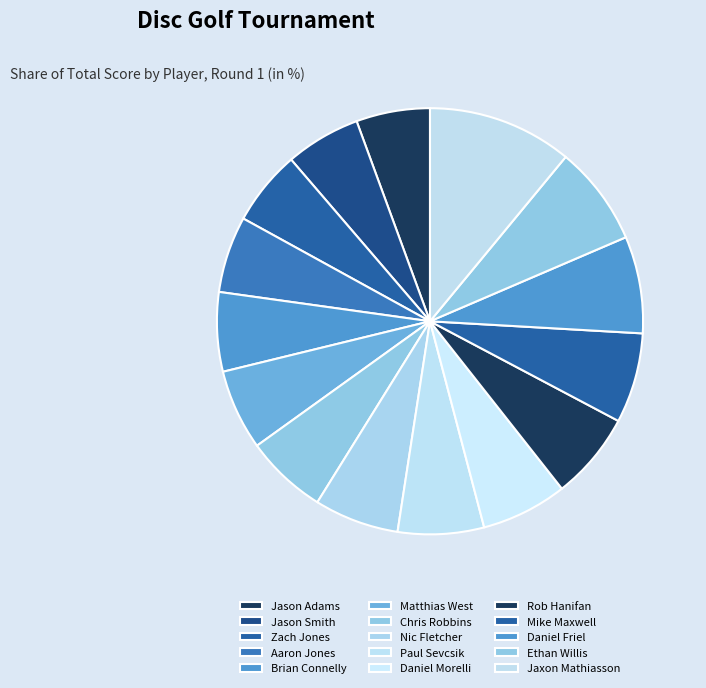

To the nearest percent, what is the average slice percentage?

7%